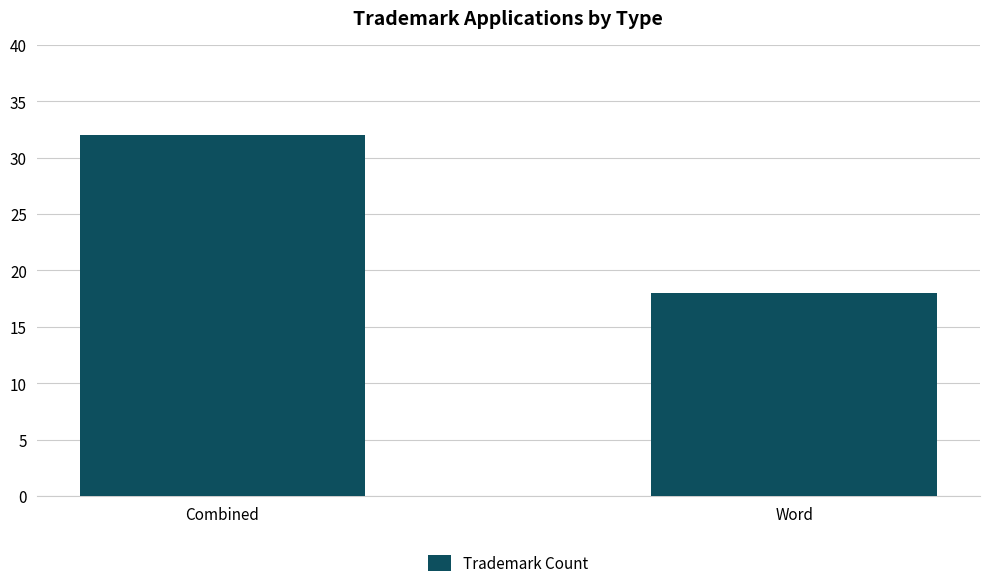

What is the approximate value at Word, to the nearest 5?

20